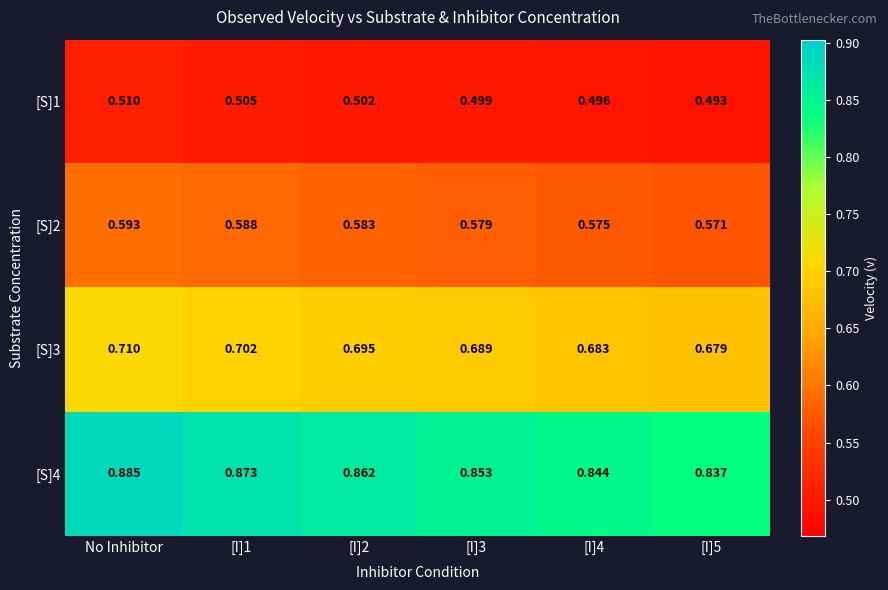

Which series has the largest total across all categories?

[S]4